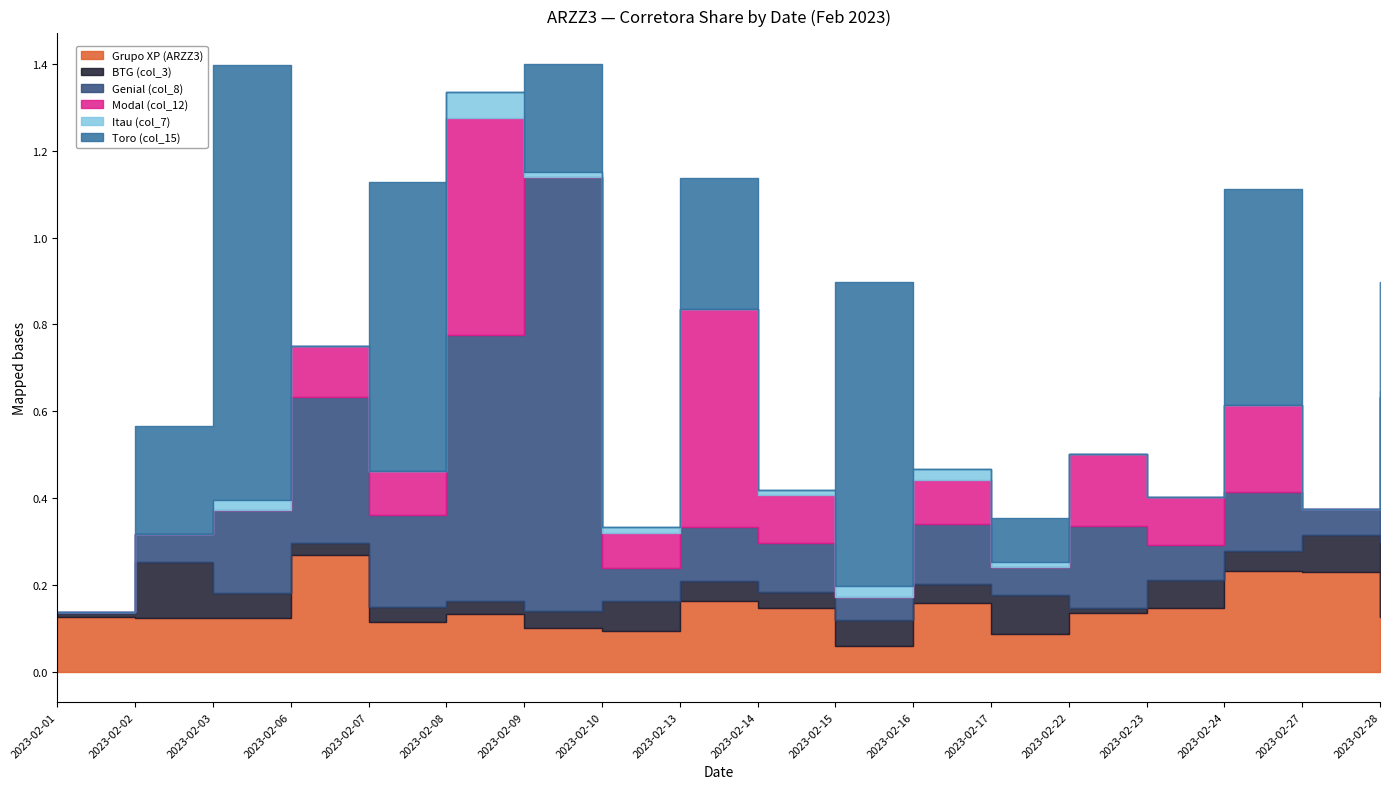

At which label does Modal (col_12) reach its minimum?

2023-02-01